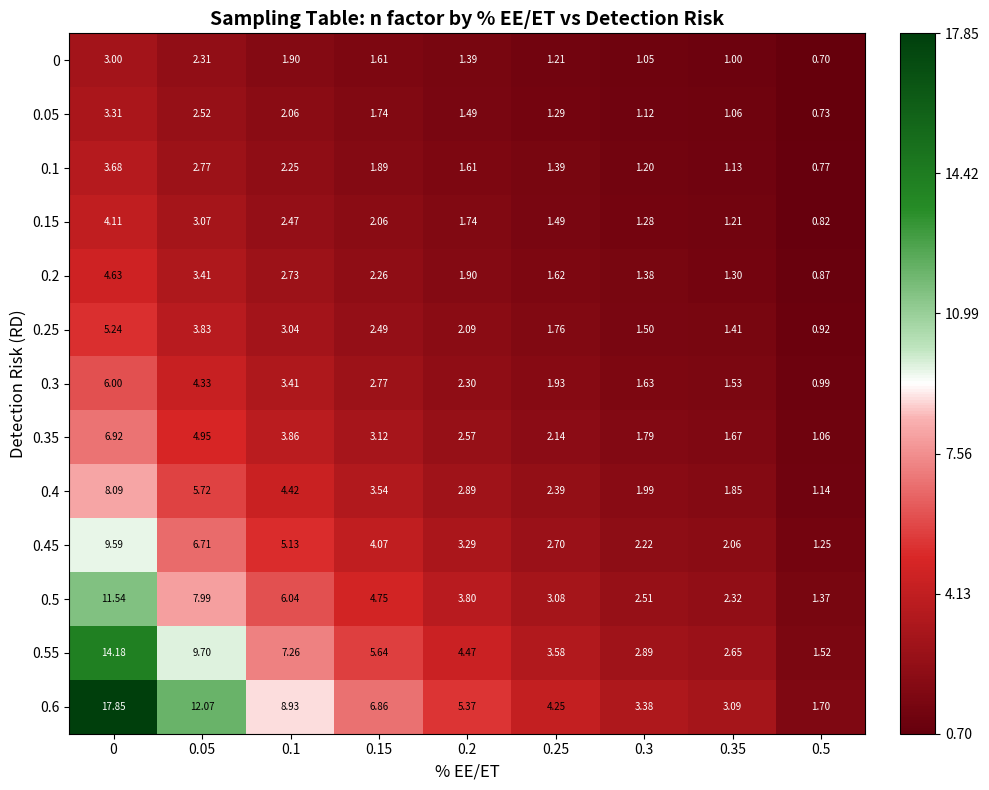

Is the value of 0.35 at 0.5 greater than the value of 0.6 at 0.05?

No